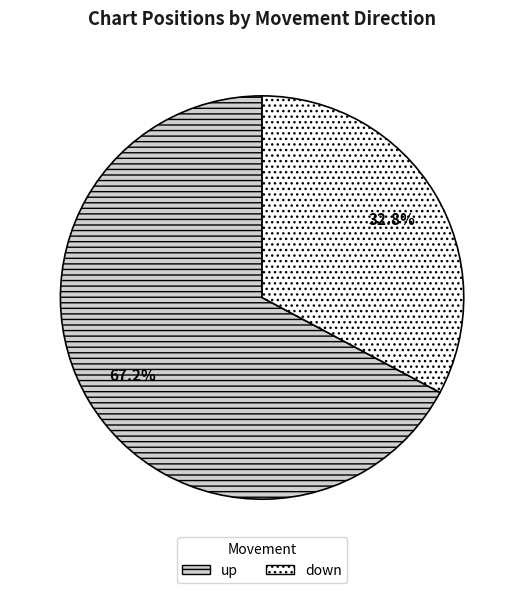

Does any single category account for the majority?

Yes